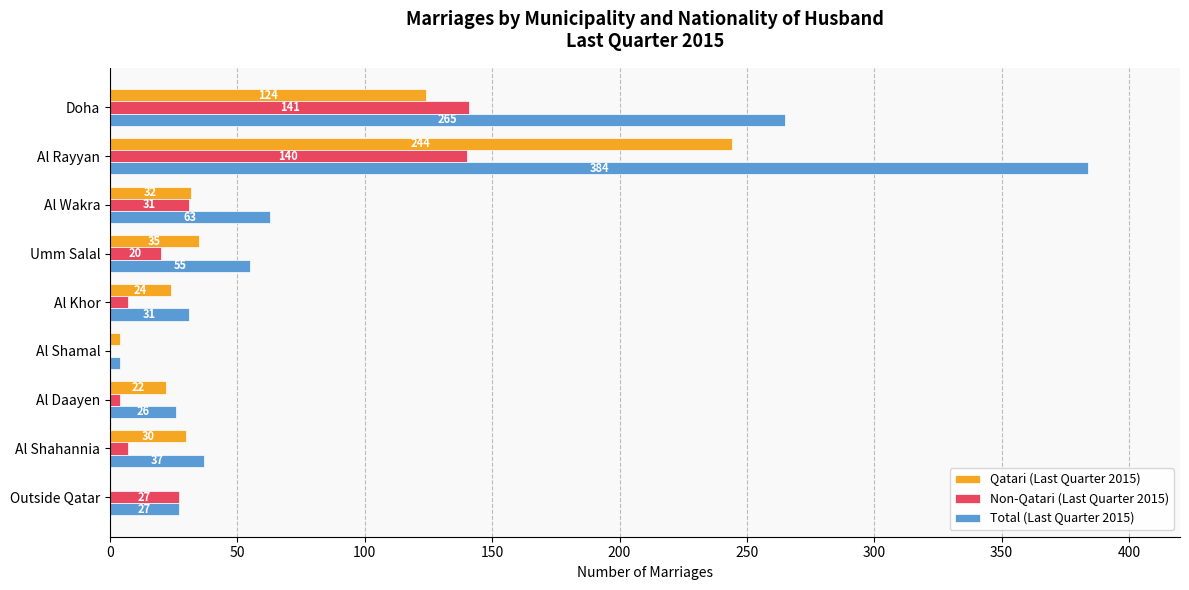

Between Doha and Al Shahannia, which series saw the biggest shift?

Total (Last Quarter 2015)